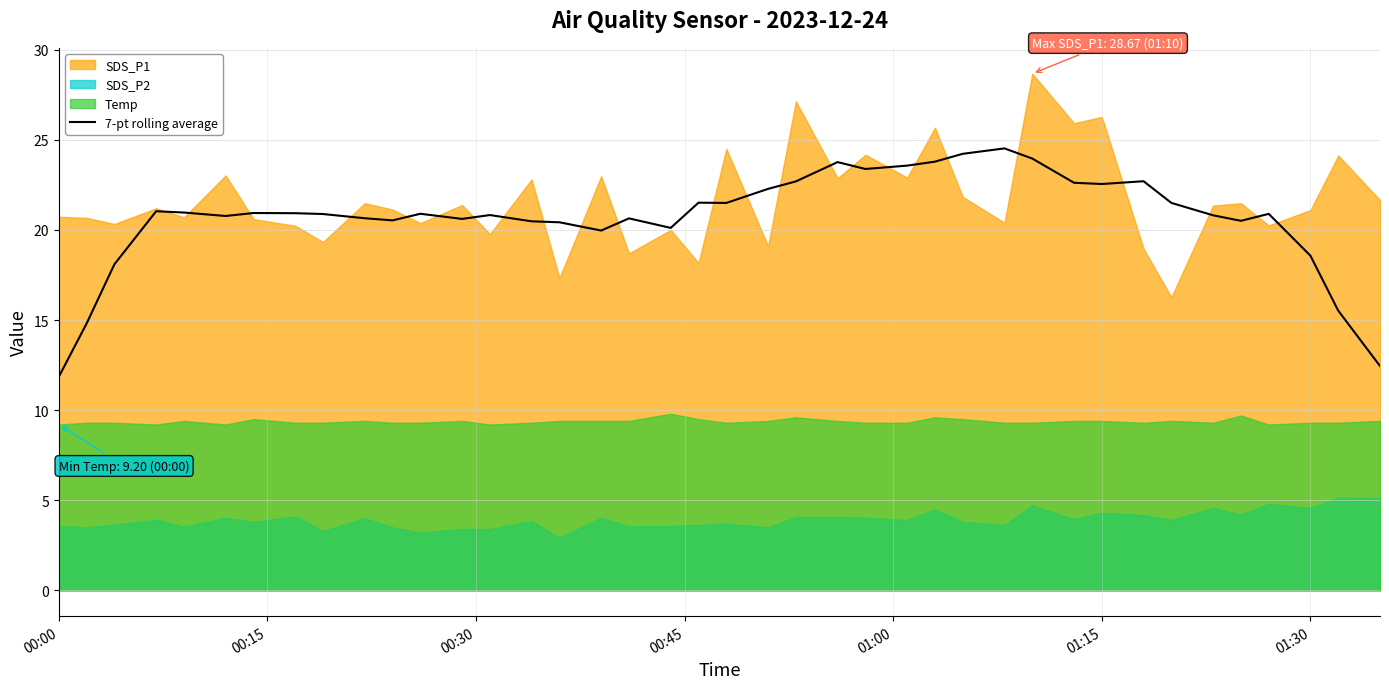

What is the average value?

20.7